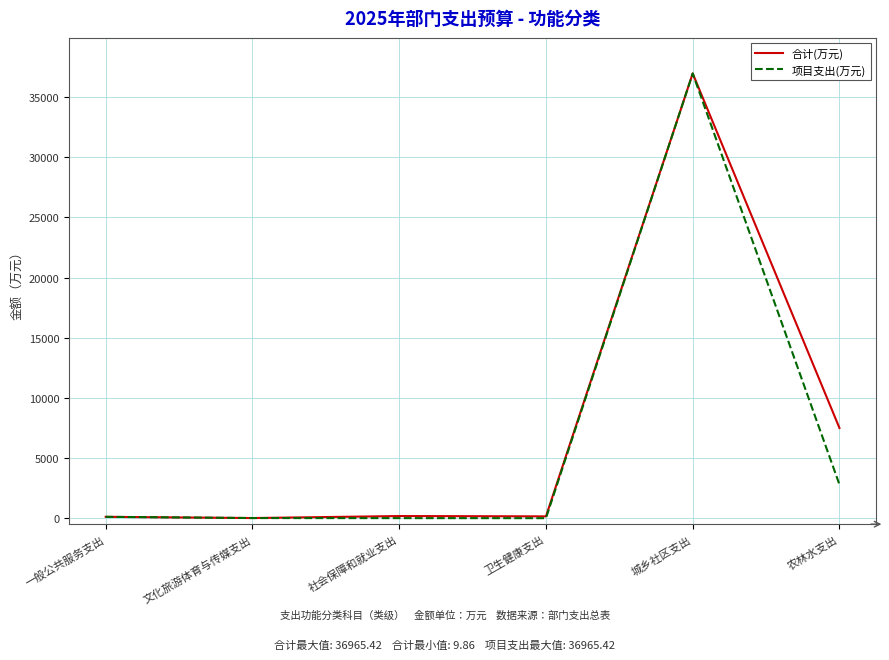

At which category is the sum across all series the highest?

城乡社区支出